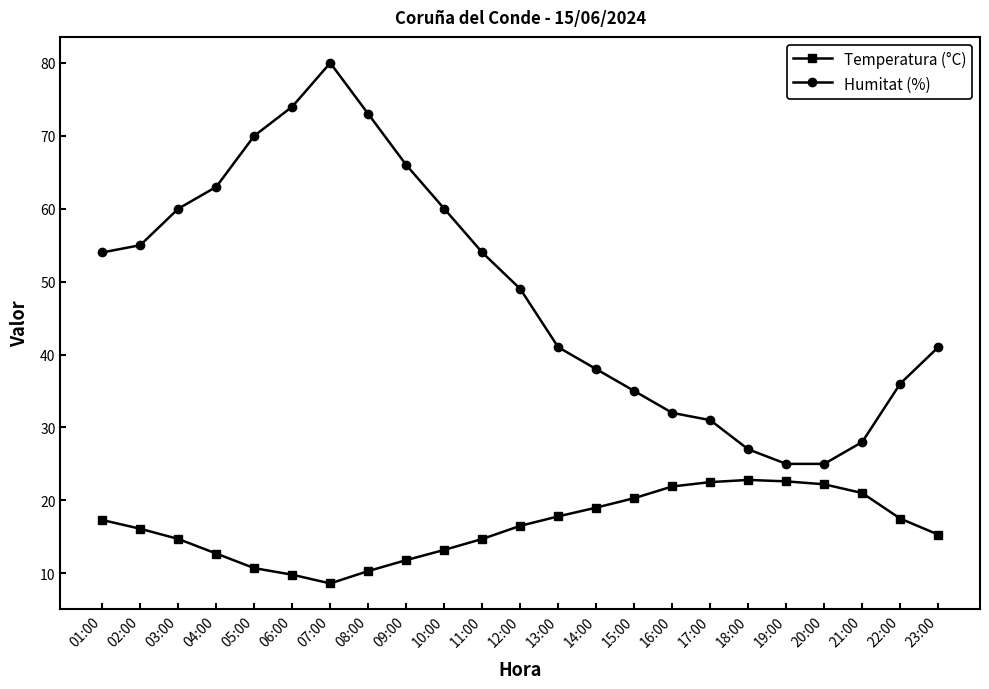

What is the total value across all series at 17:00?

53.5